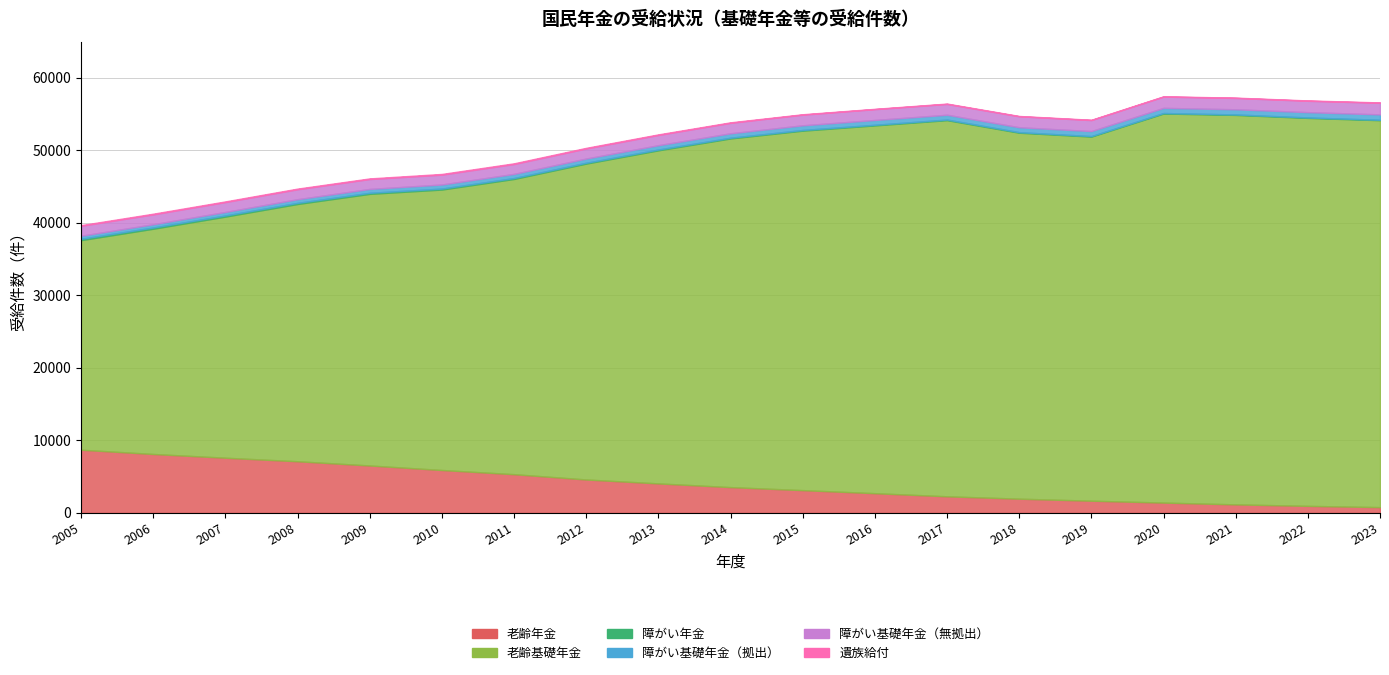

What is the lowest value of the 老齢年金 series?

786